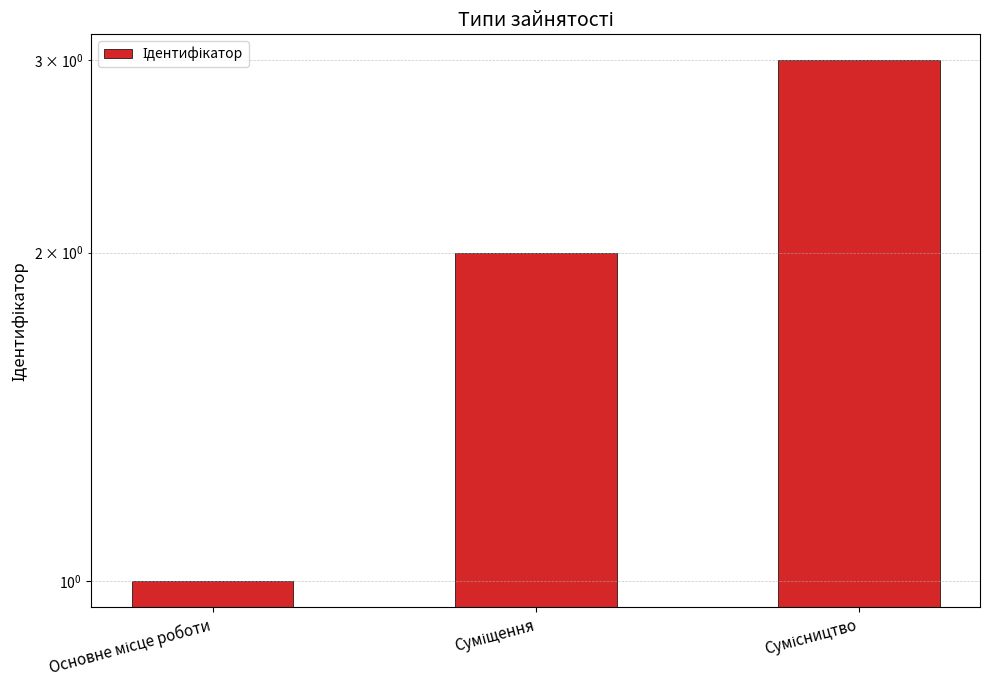

Rank the categories by value from highest to lowest.

Сумісництво, Суміщення, Основне місце роботи